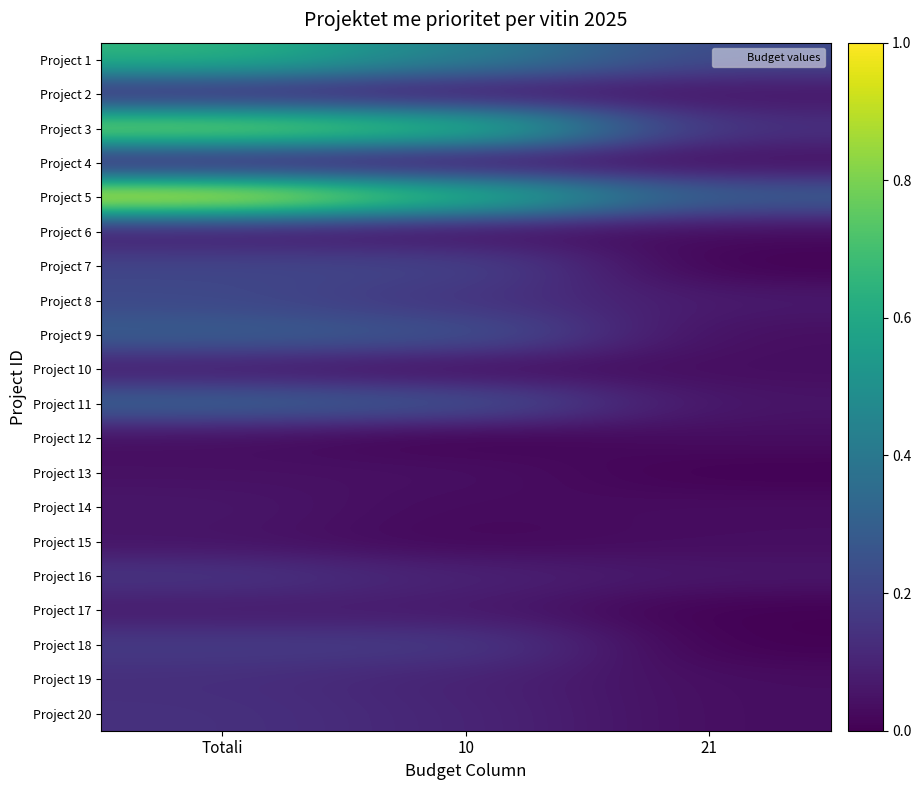

Reading left to right, list all the values displayed in this chart.

Project 1: Totali=0.7	10=0.4	21=0.2
Project 2: Totali=0.1	10=0.1	21=0.1
Project 3: Totali=0.8	10=0.7	21=0.1
Project 4: Totali=0.1	10=0.0	21=0.0
Project 5: Totali=1.0	10=0.7	21=0.3
Project 6: Totali=0.1	10=0.0	21=0.0
Project 7: Totali=0.2	10=0.2	21=0.0
Project 8: Totali=0.2	10=0.1	21=0.1
Project 9: Totali=0.3	10=0.3	21=0.0
Project 10: Totali=0.1	10=0.0	21=0.0
Project 11: Totali=0.3	10=0.3	21=0.1
Project 12: Totali=0.0	10=0.0	21=0.0
Project 13: Totali=0.0	10=0.0	21=0.0
Project 14: Totali=0.1	10=0.0	21=0.0
Project 15: Totali=0.1	10=0.0	21=0.0
Project 16: Totali=0.2	10=0.1	21=0.1
Project 17: Totali=0.1	10=0.1	21=0.0
Project 18: Totali=0.2	10=0.2	21=0.0
Project 19: Totali=0.1	10=0.1	21=0.0
Project 20: Totali=0.1	10=0.1	21=0.0